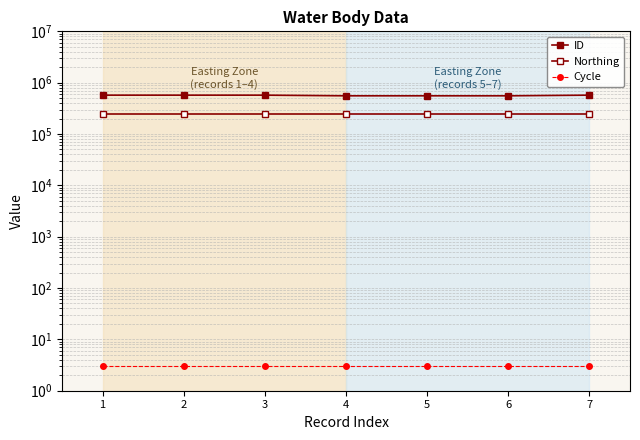

What is the highest value of the Cycle series?

3